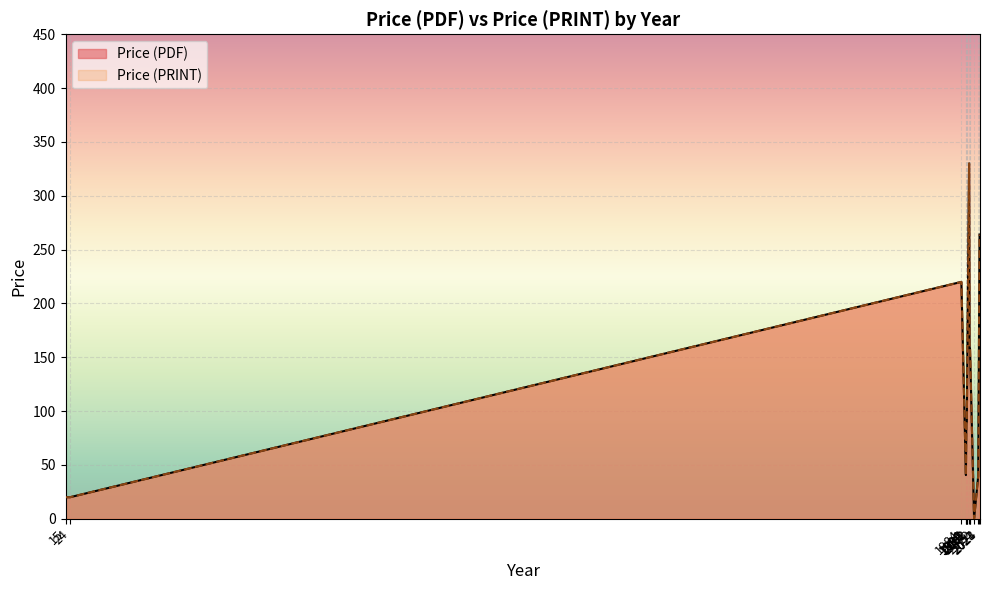

How many data points in Price (PDF) are above 140?

15